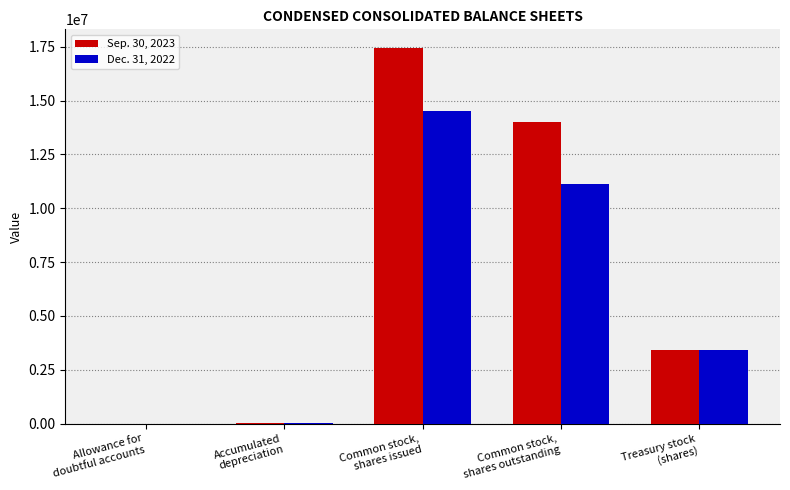

What is the greatest value displayed?

17440259